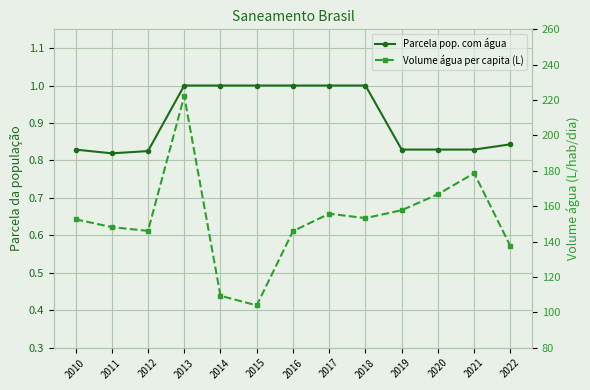

Is it true that Parcela pop. com água equals 0.4 at 2013?

False